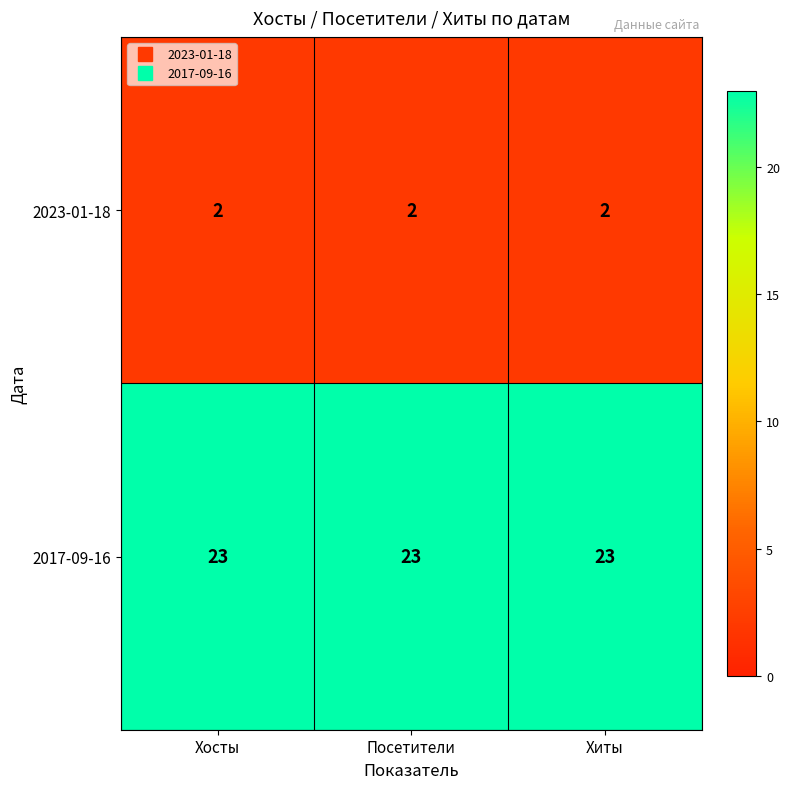

What is the difference between the highest and lowest values at Хиты?

21